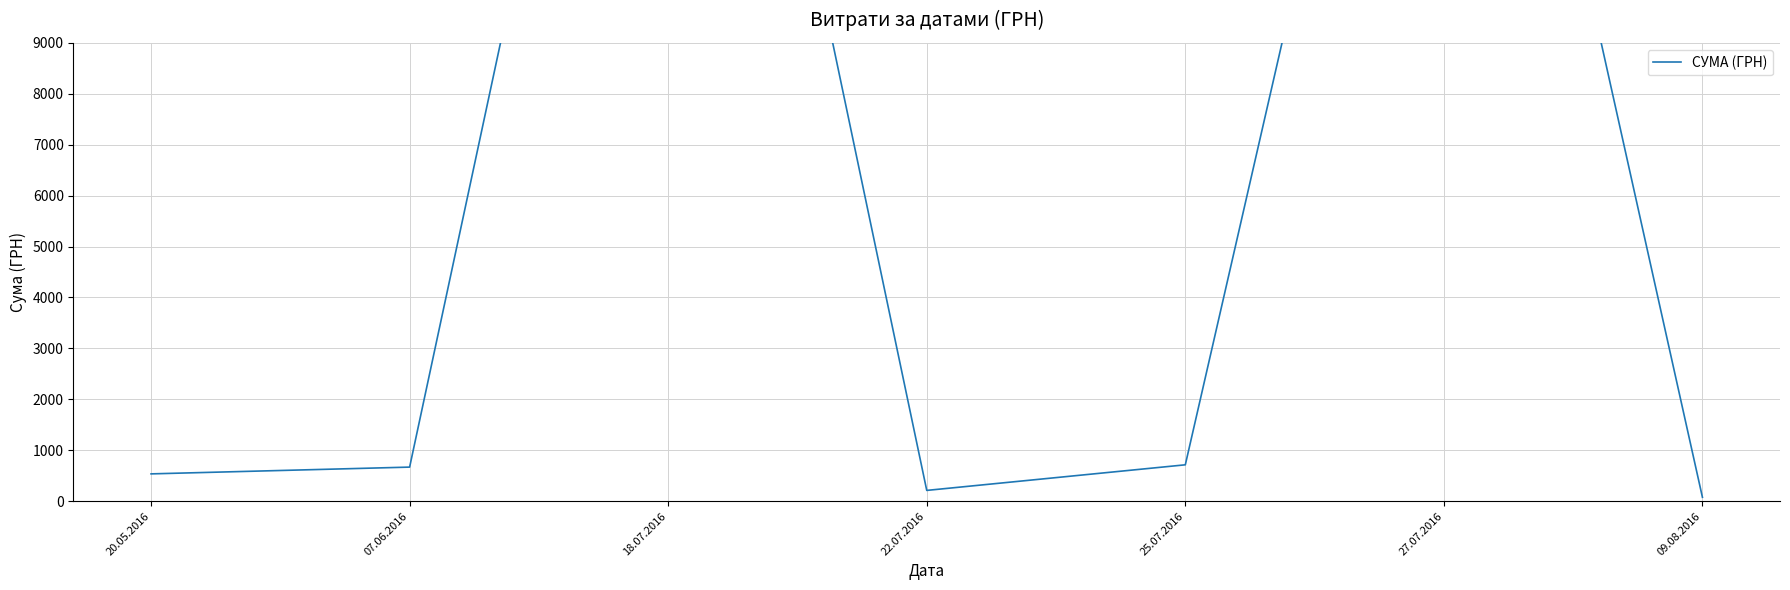

Reading right to left, what are all the values shown in this chart?

09.08.2016=77.4	27.07.2016=22864.0	25.07.2016=715.0	22.07.2016=212.6	18.07.2016=24369.0	07.06.2016=670.0	20.05.2016=537.0